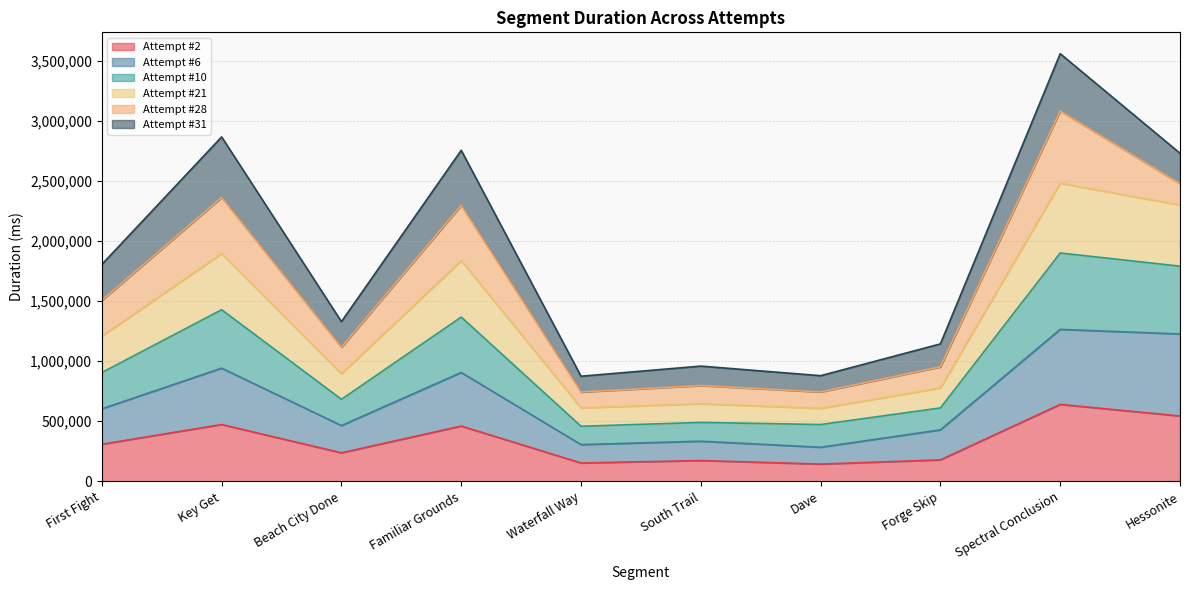

How many lines are shown in the chart?

6